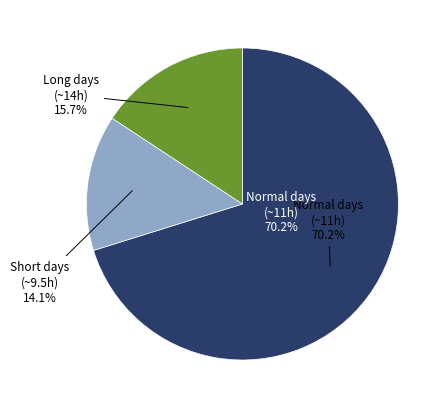

True or false: Sat (7) accounts for 1% of the total.

False